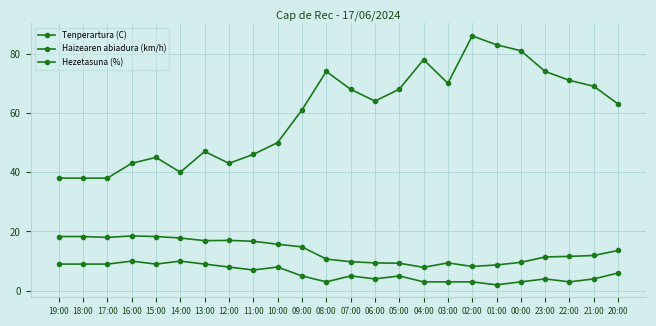

How many lines are shown in the chart?

3